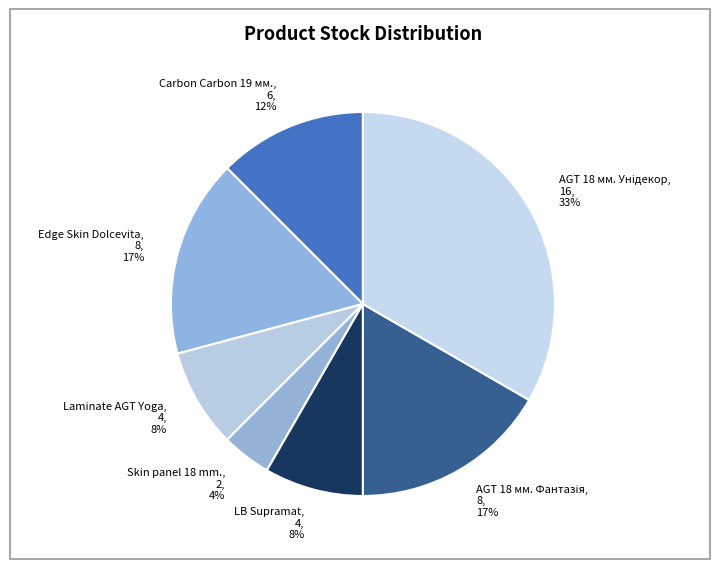

Is there any slice that represents more than half of the pie?

No